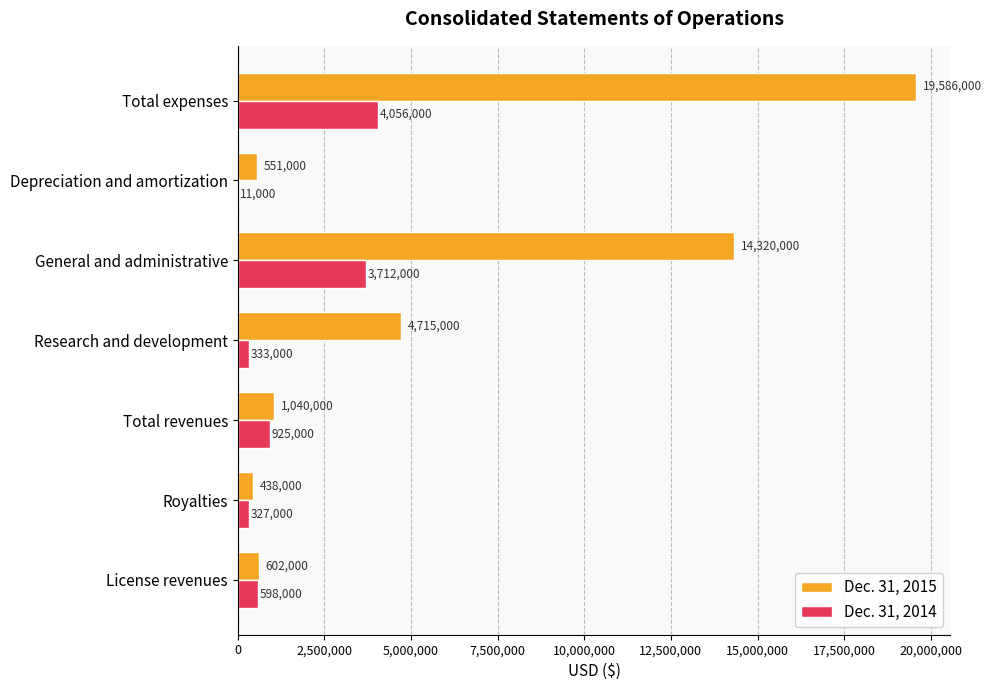

What is the total value across all series at Royalties?

765000